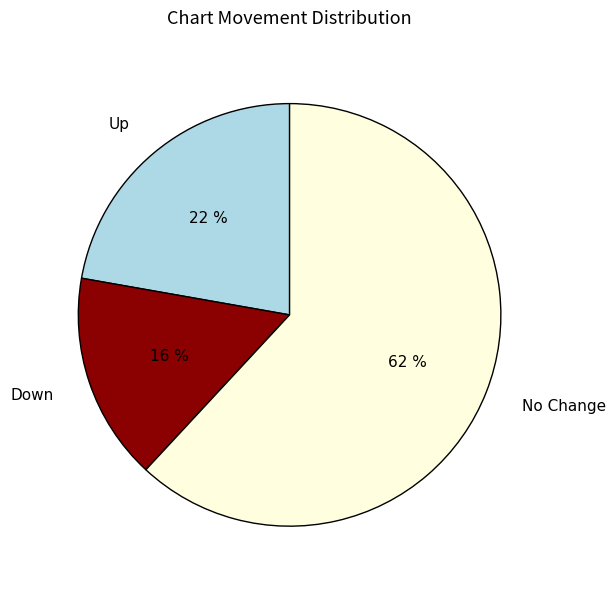

How many segments does this pie chart have?

3